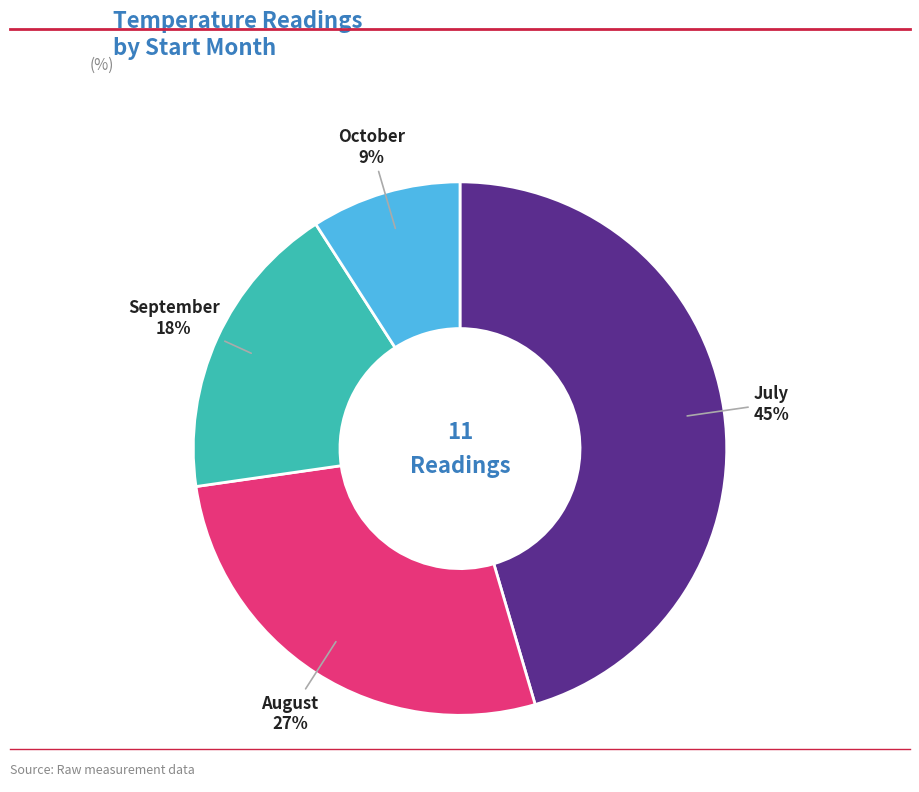

To the nearest percent, what is the difference between the largest and smallest slice percentages?

36%